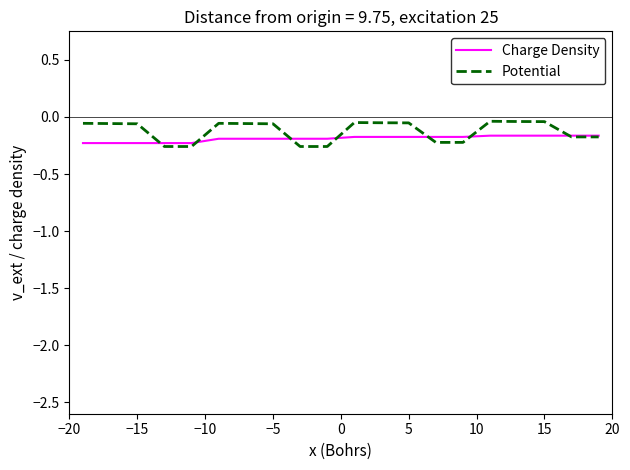

Rank the series by their maximum value, from lowest to highest.

Charge Density, Potential